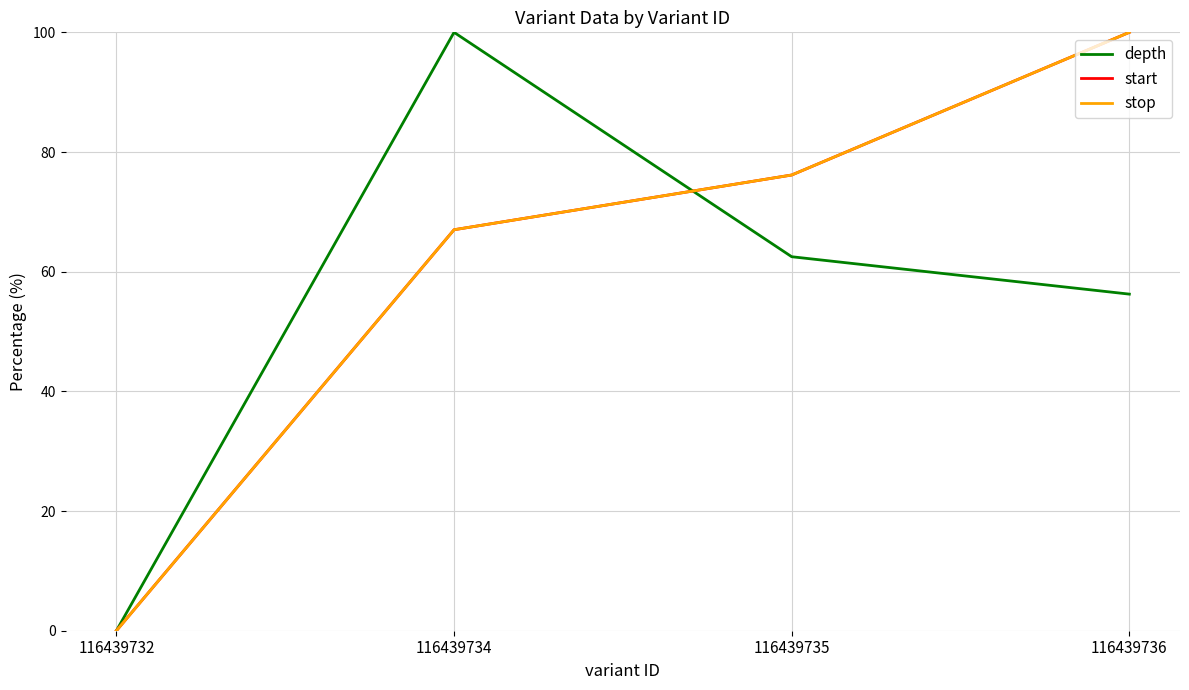

Does the chart display data point markers on the line(s)?

No